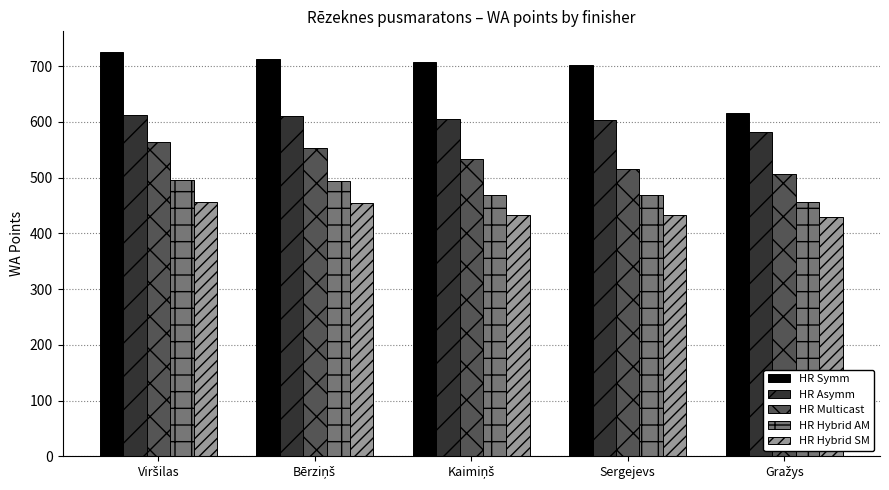

Which series has the widest spread of values?

HR Symm